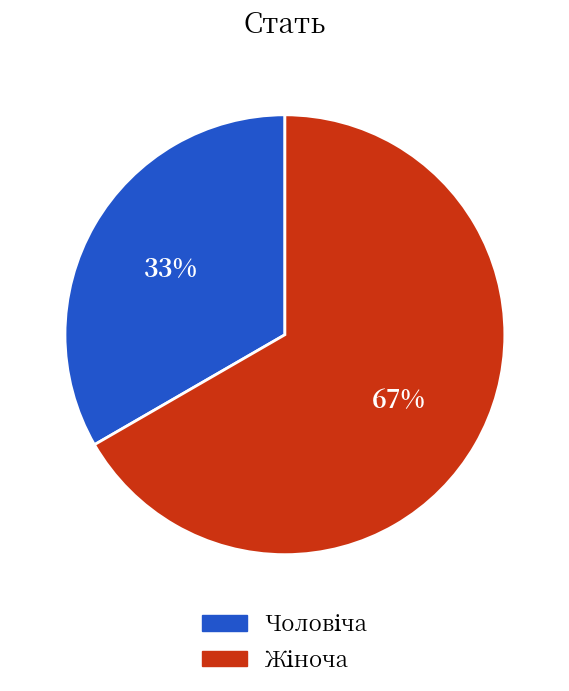

Count the number of slices in the pie.

2